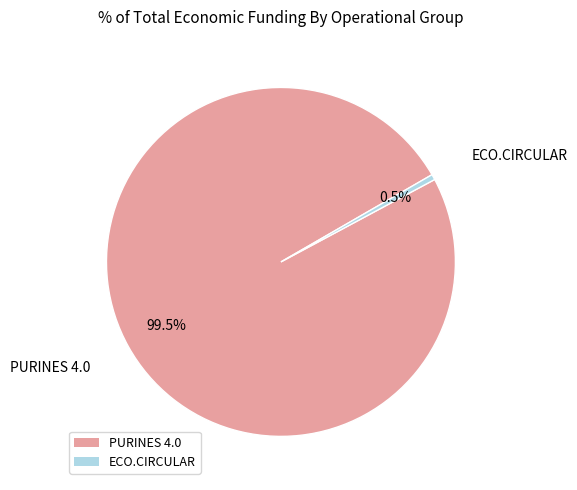

Which category accounts for the majority?

PURINES 4.0